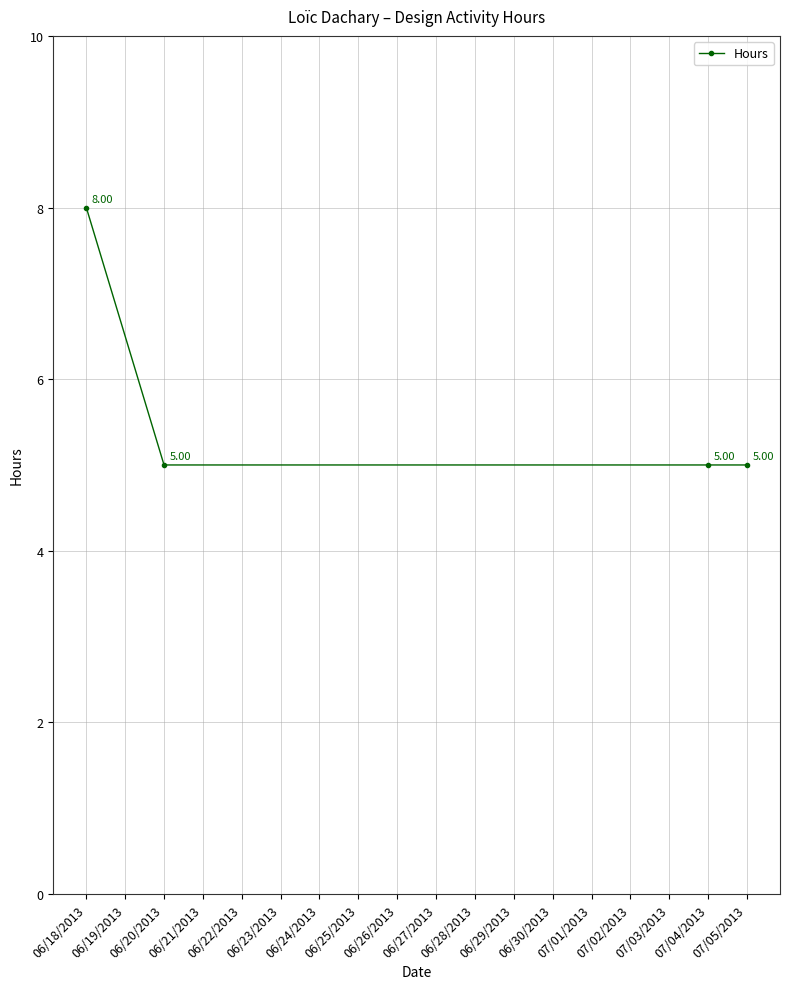

What is the value of the 1st point from the left?

8